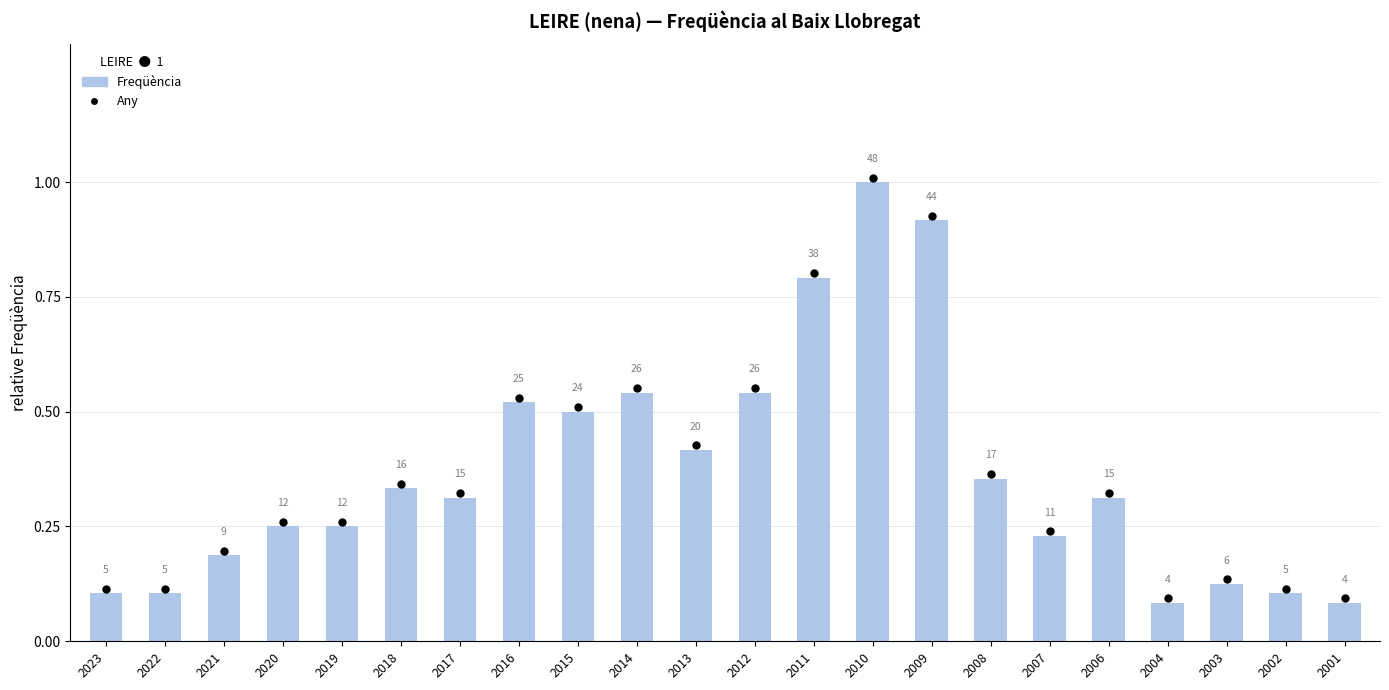

How many bars are there in total?

22